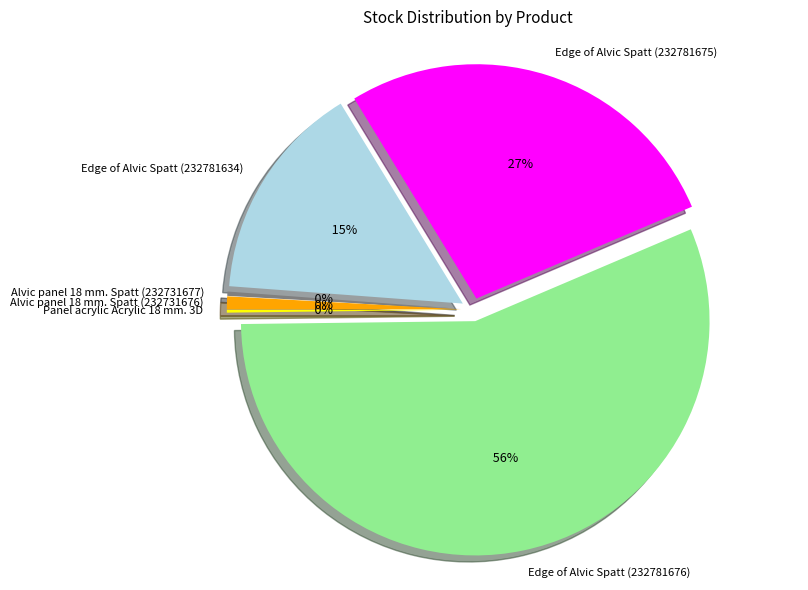

Between Edge of Alvic Spatt (232781676) and Edge of Alvic Spatt (232781675), which is larger?

Edge of Alvic Spatt (232781676)